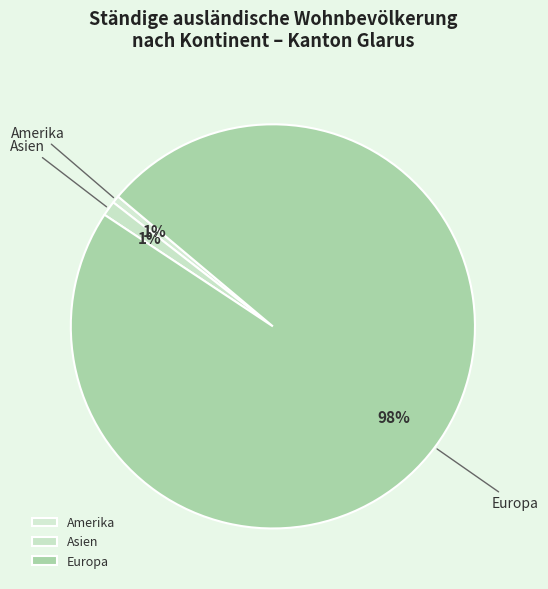

True or false: Amerika accounts for 11% of the total.

False